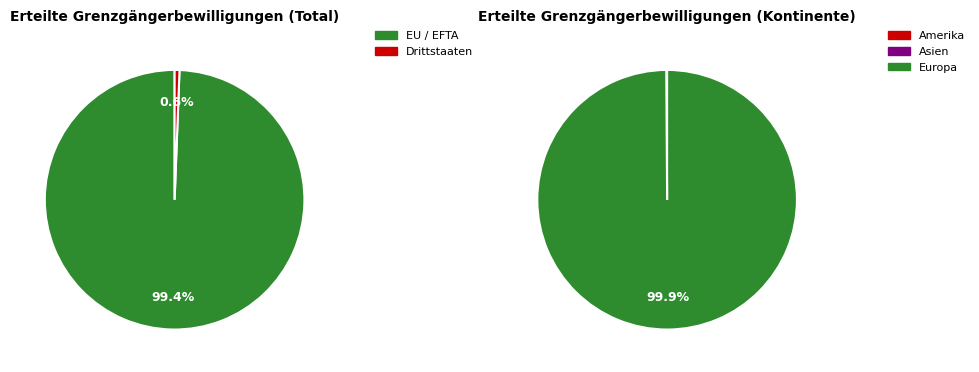

Which slice is the largest?

EU / EFTA